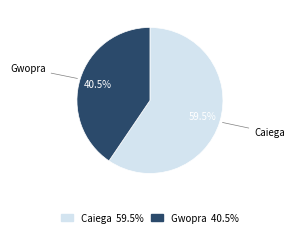

Rank the categories by value from lowest to highest.

Gwopra, Caiega